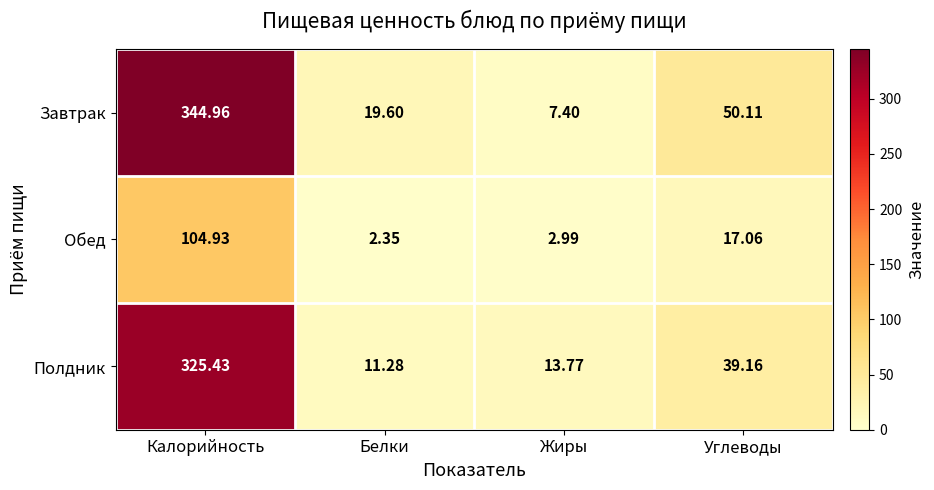

At which category is the sum across all series the highest?

Калорийность